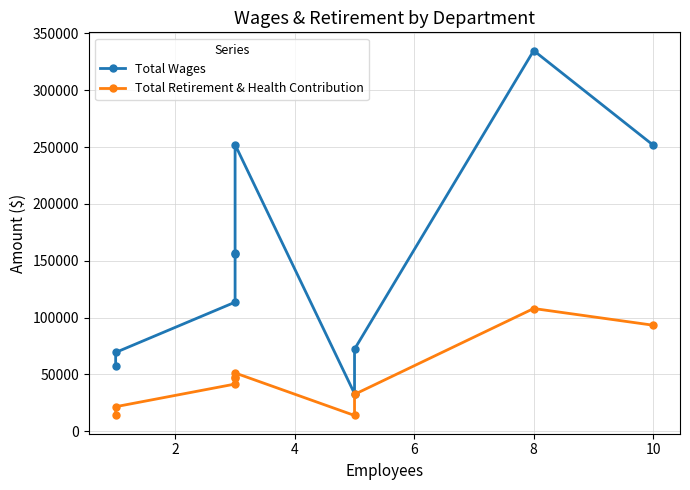

Reading left to right, what are all the values shown in this chart?

Total Wages: 57465	69300	113560	156177	156761	252169	33065	72175	334965	251783
Total Retirement & Health Contribution: 14427	21544	41496	46444	47305	51255	13832	32417	107970	93265